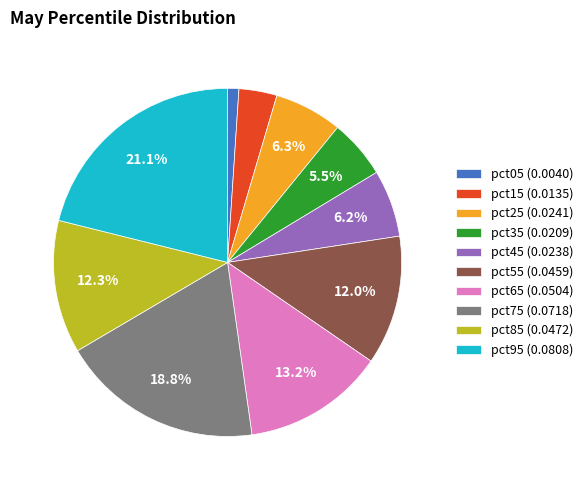

To the nearest percent, what portion does pct45 represent?

6%